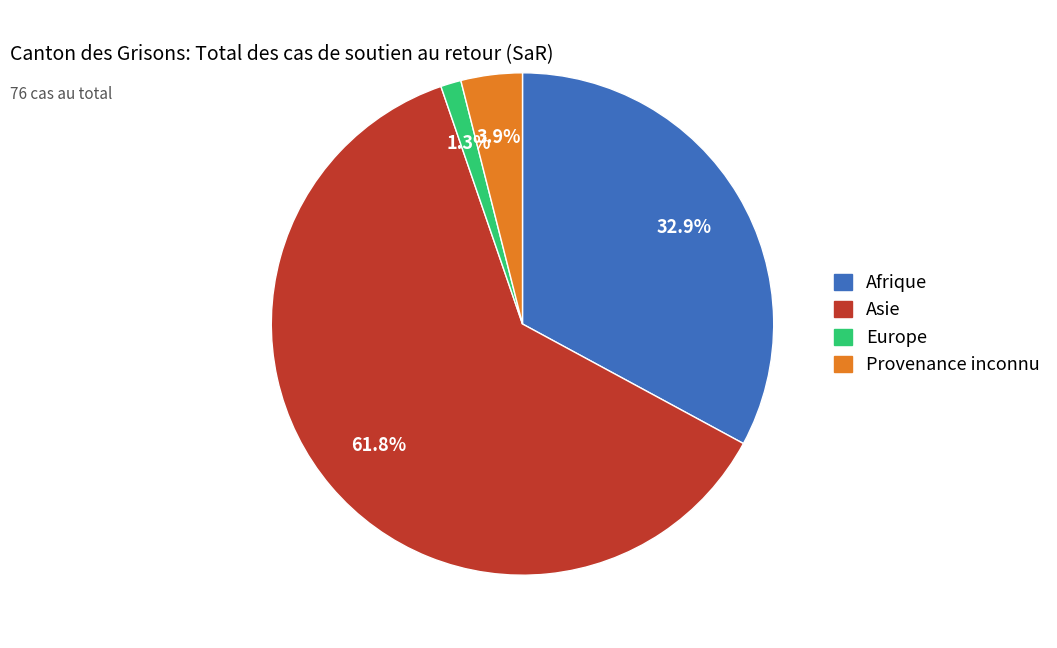

Is it true that Europe is 1% of the pie?

True